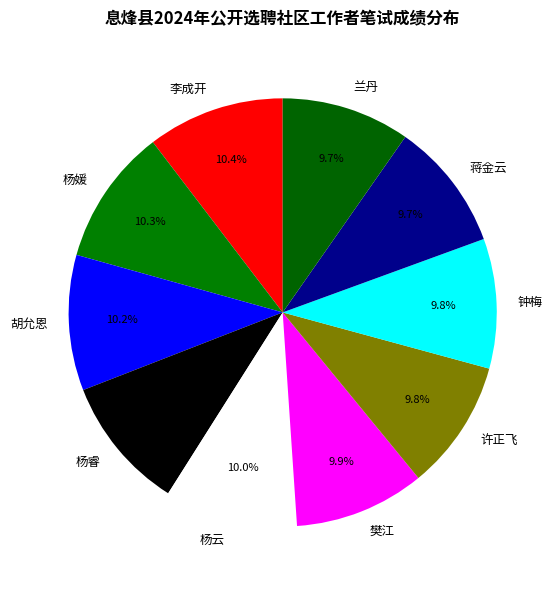

Count the number of slices in the pie.

10